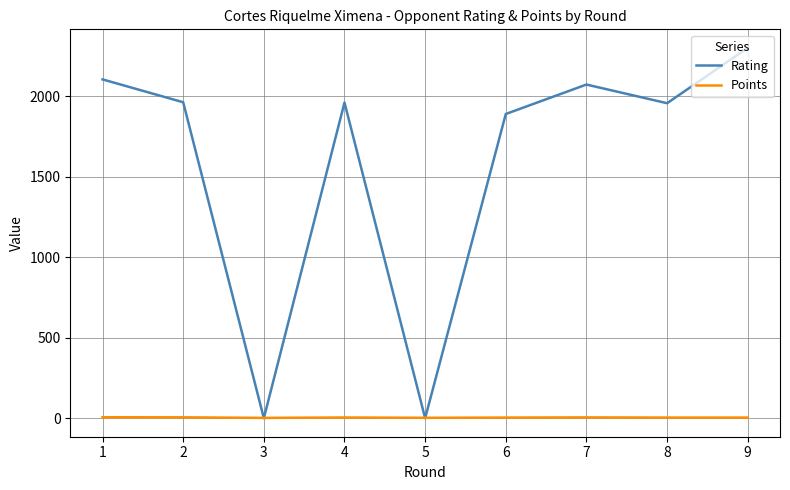

Between 5 and 9, which series saw the biggest shift?

Rating